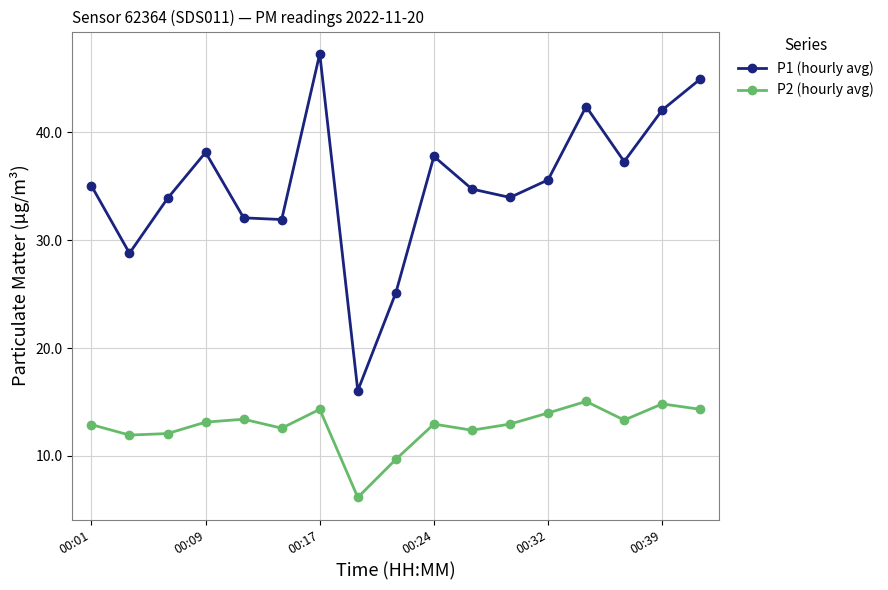

In P1 (hourly avg), how many points are lower than both neighbors (excluding endpoints)?

5